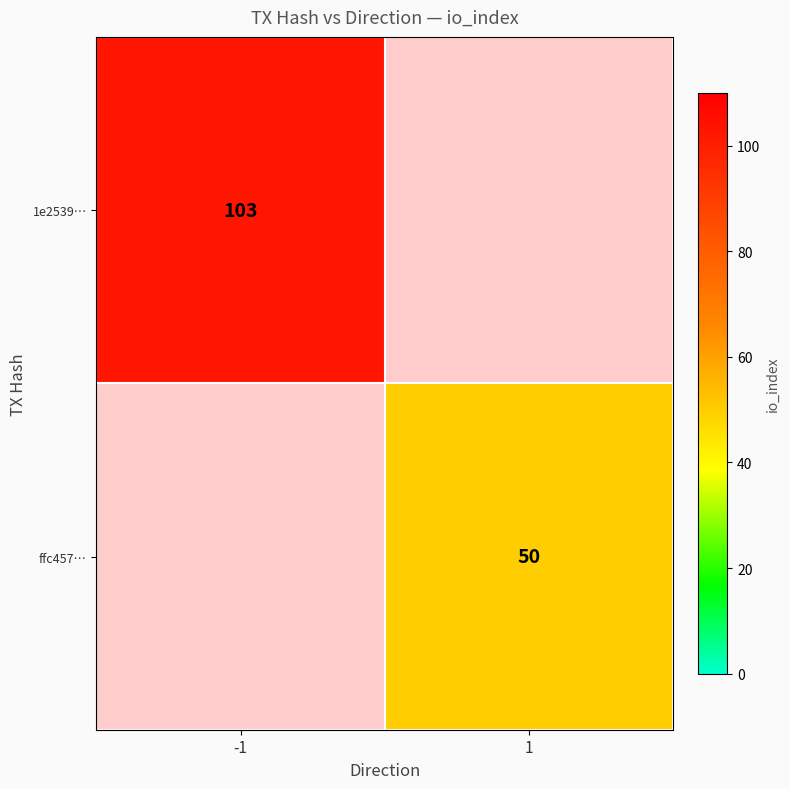

True or false: 1e2539… has a value of 103 at -1.

True